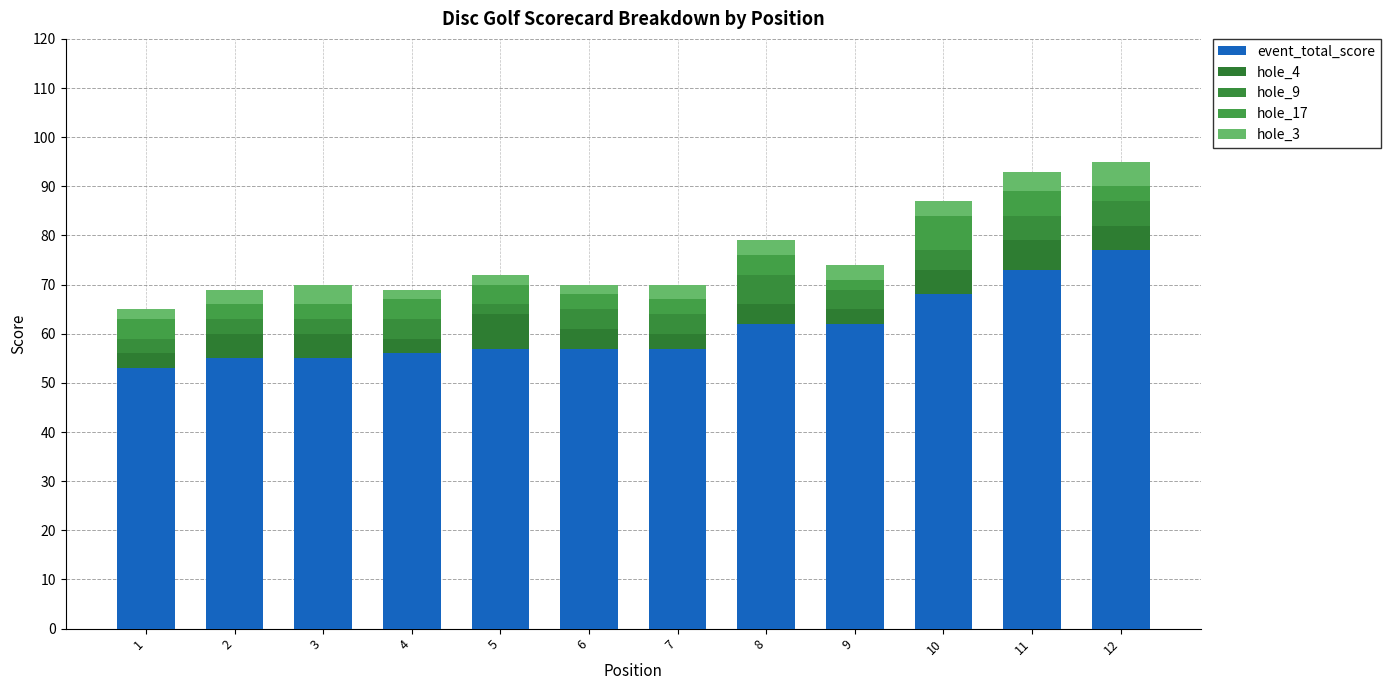

What is the difference between the maximum and minimum values in the hole_3 series?

3